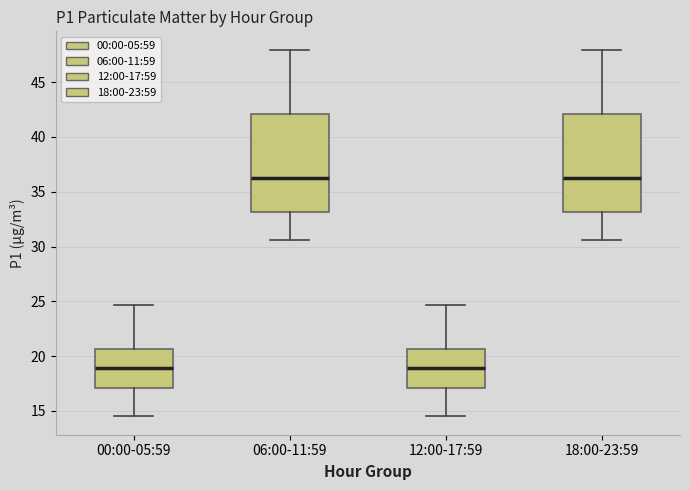

Reading left to right, transcribe this box plot: for each box, give where its median line is, the range the box spans, and where its two whiskers end, as read against the y-axis. The values are not printed on the chart, so give them approximately, as read against the axis.

00:00-05:59: median 19.0, box 17.0 to 20.5, whiskers 14.5 to 24.5
06:00-11:59: median 36.5, box 33.0 to 42.0, whiskers 30.5 to 48.0
12:00-17:59: median 19.0, box 17.0 to 20.5, whiskers 14.5 to 24.5
18:00-23:59: median 36.5, box 33.0 to 42.0, whiskers 30.5 to 48.0